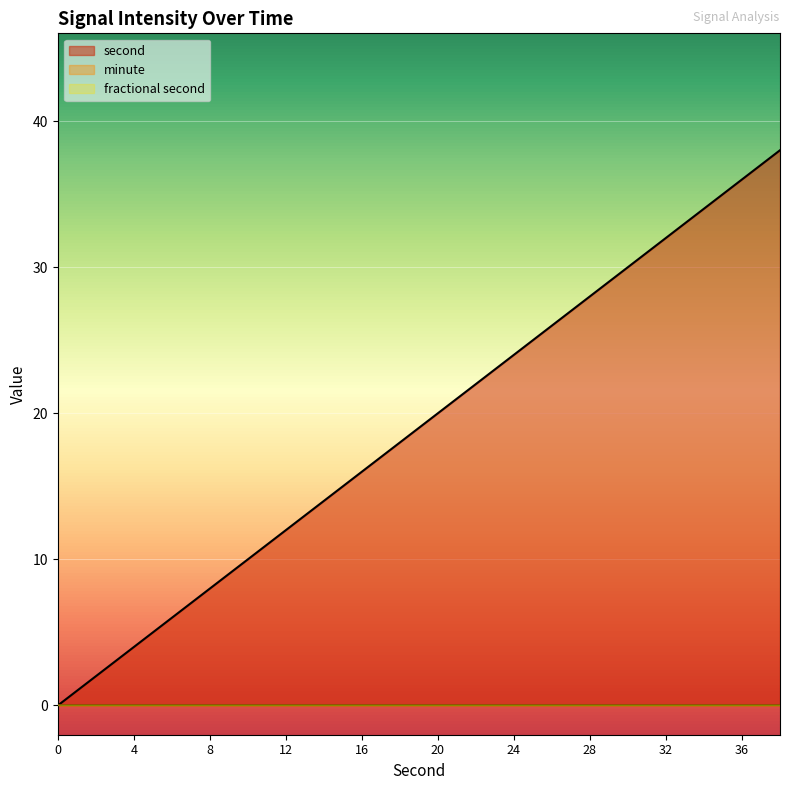

True or false: minute and second intersect in this chart.

False